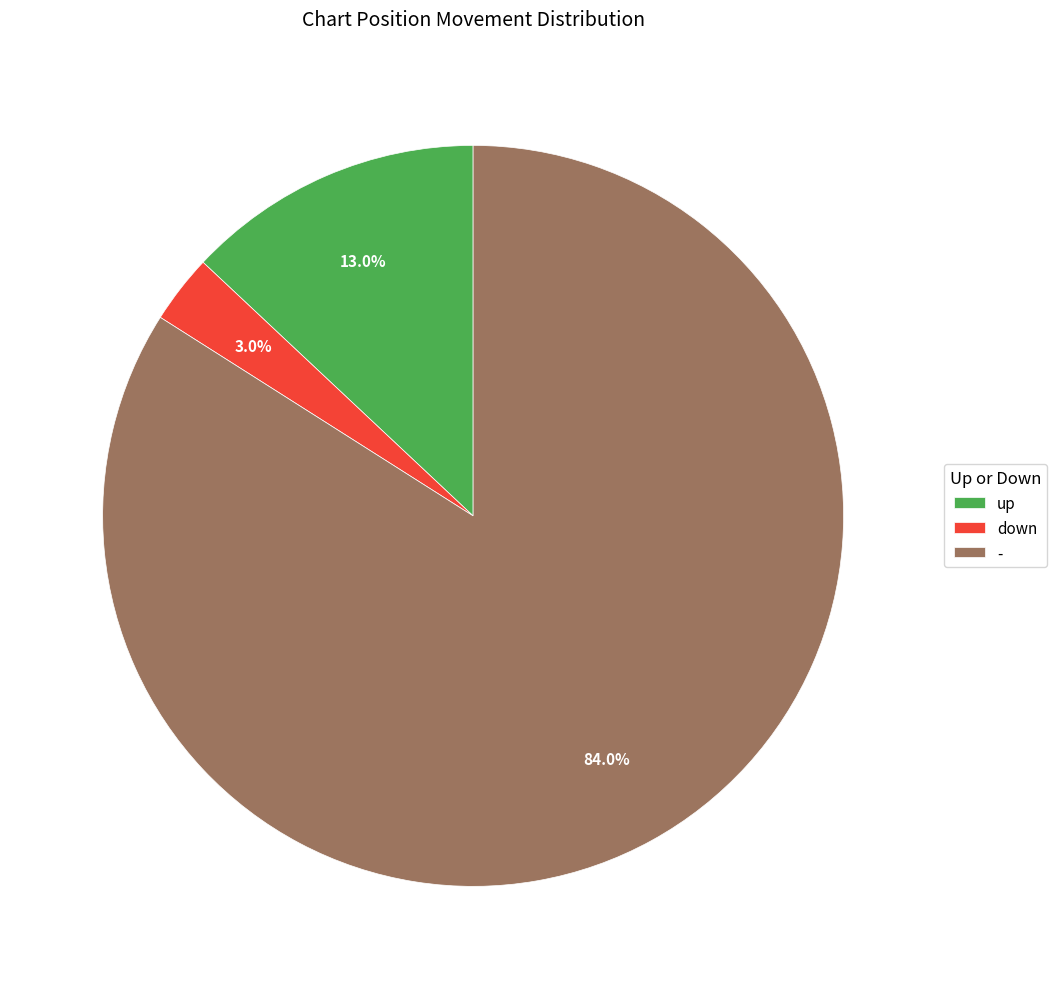

Rank the categories by value from highest to lowest.

-, up, down